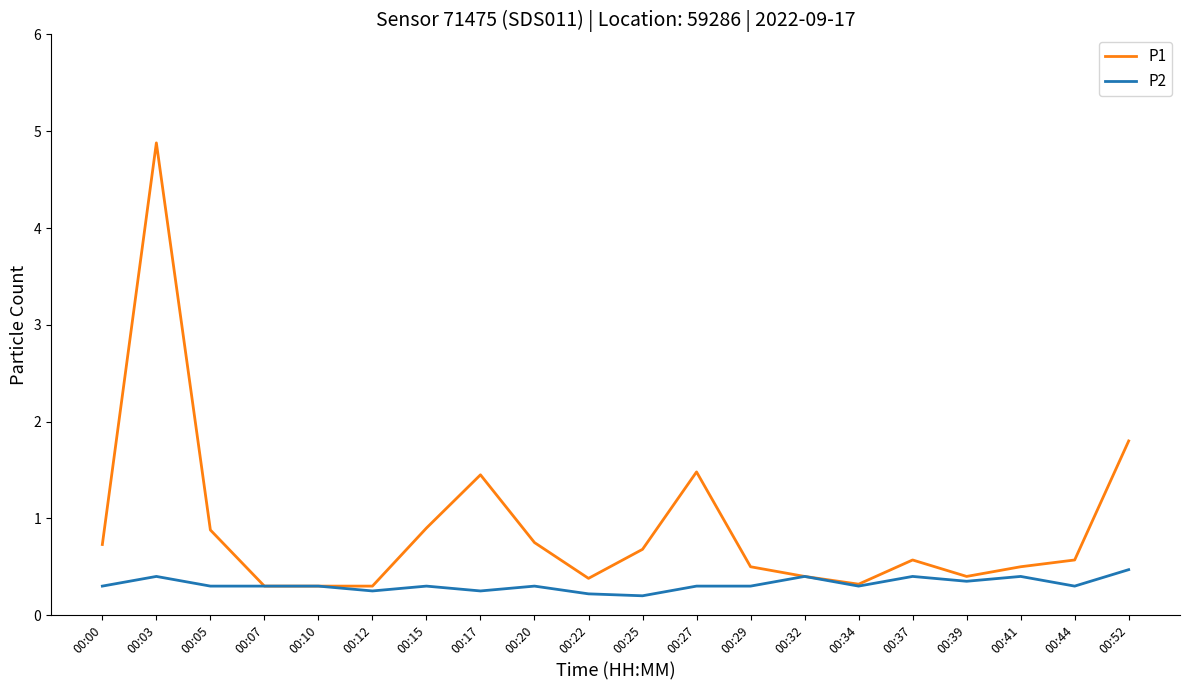

What are all the series names shown in the legend?

P1, P2